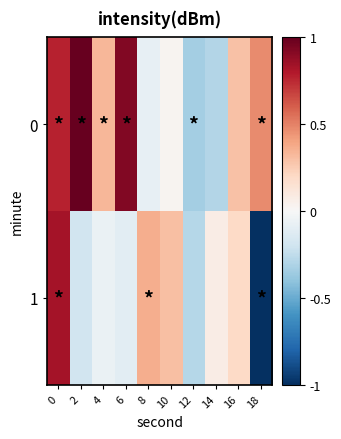

At how many categories does at least one series exceed 0?

9